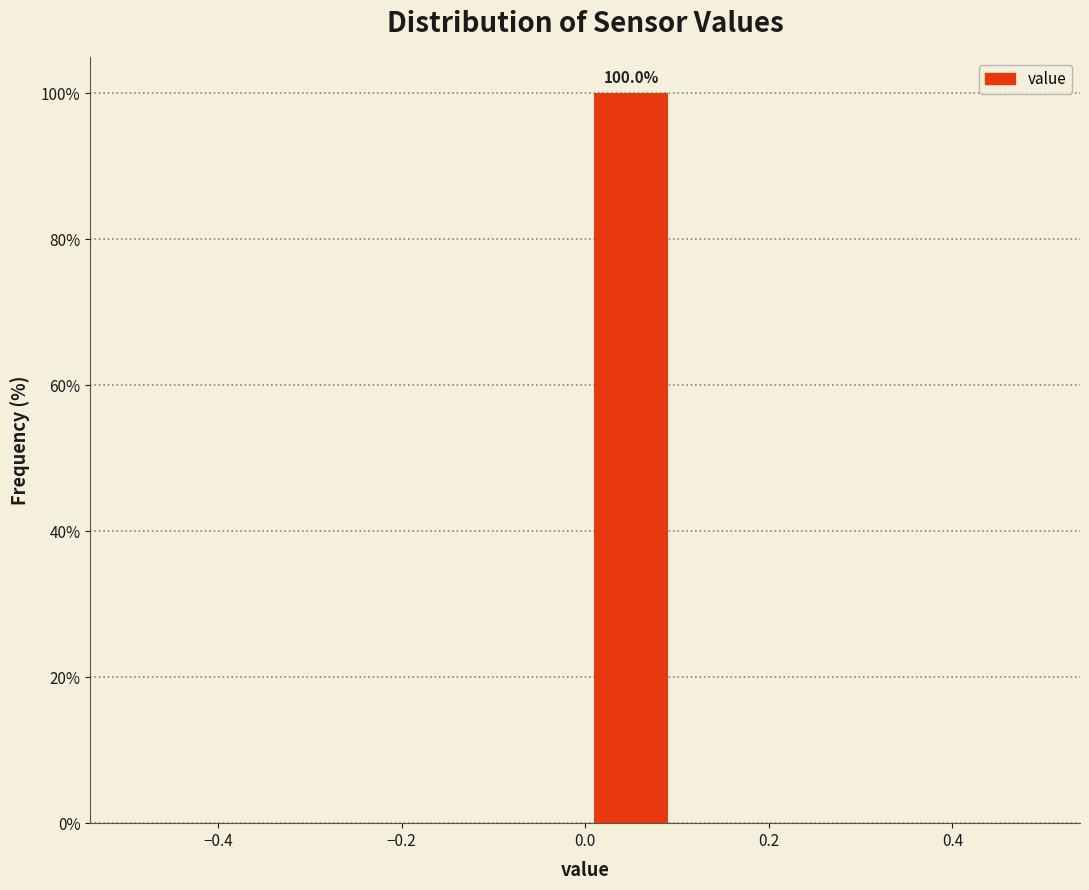

Over which range of the x-axis is the bar tallest?

0.0 to 0.1